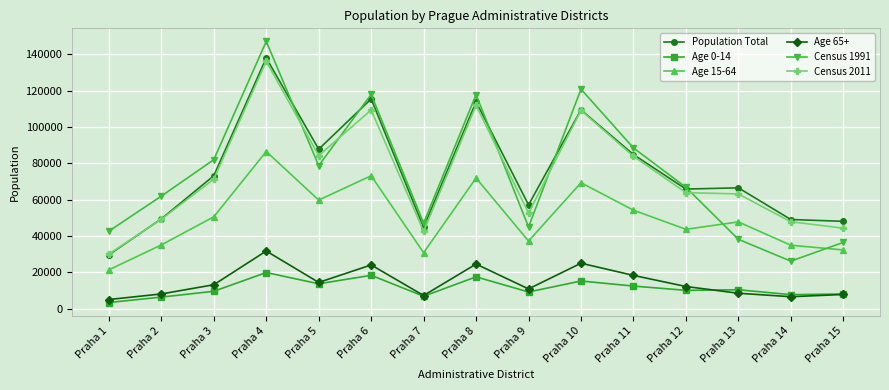

How many data points in Census 1991 are less than 66718?

7